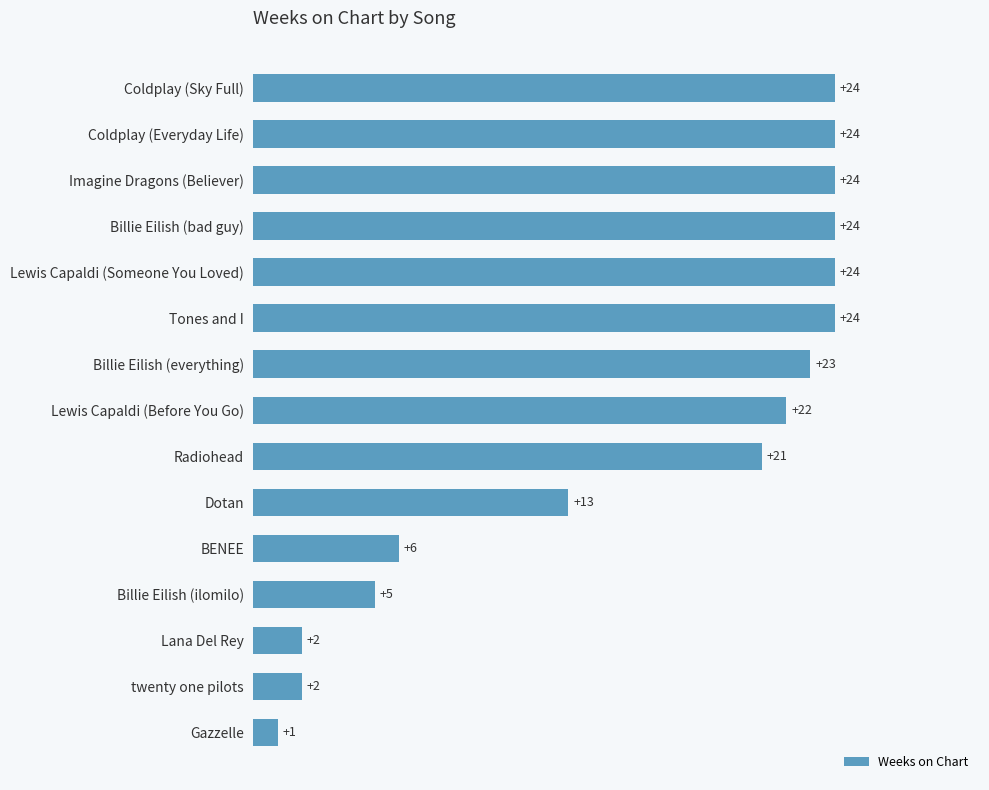

What is the smallest value displayed?

1